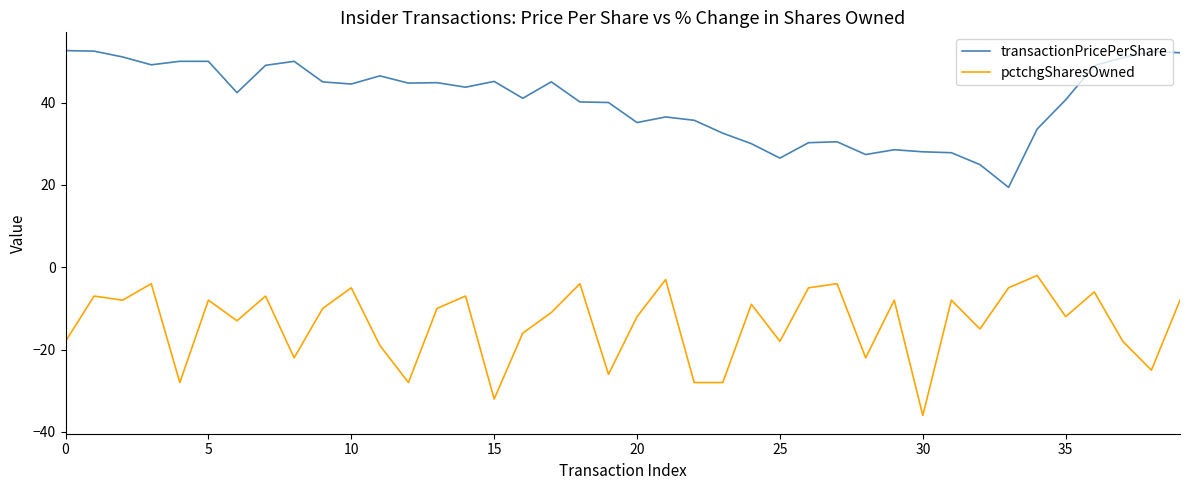

What is the highest value of the pctchgSharesOwned series?

-2.0